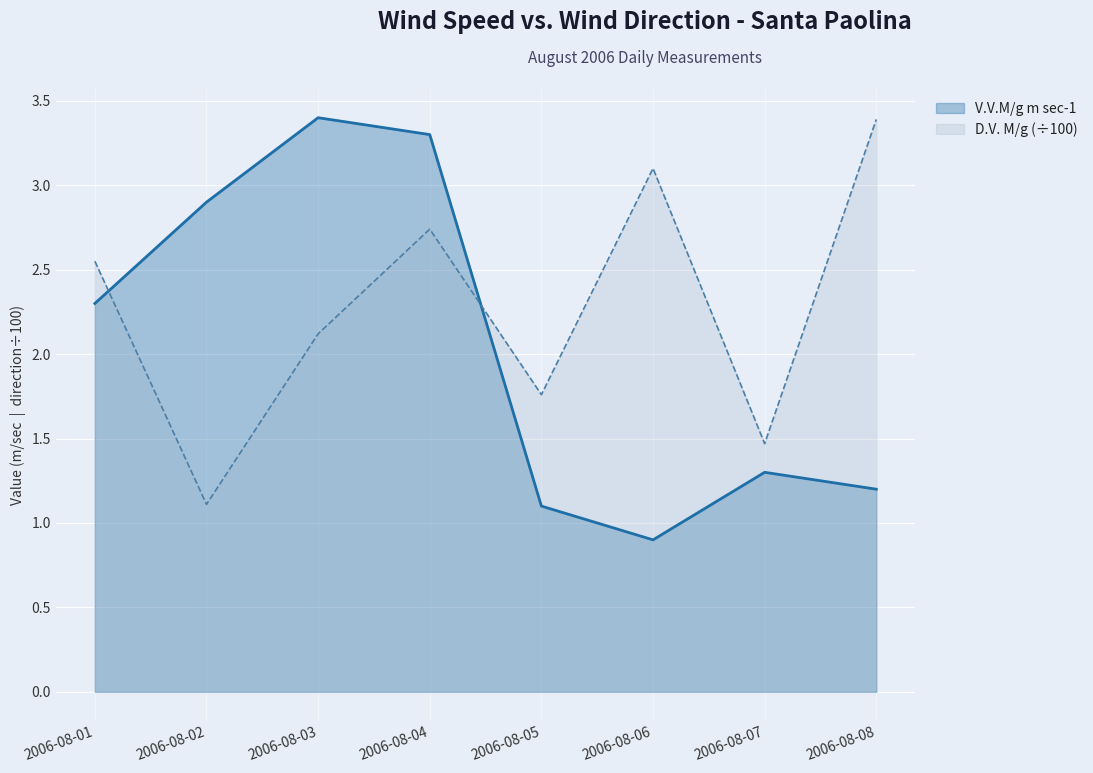

Rank the series by their maximum value, from highest to lowest.

V.V.M/g m sec-1, D.V. M/g